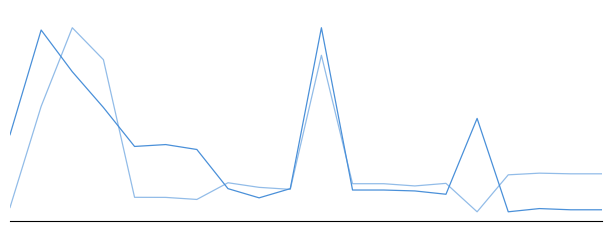

Is it true that LONGITUDE equals 9.3 at 14?

False